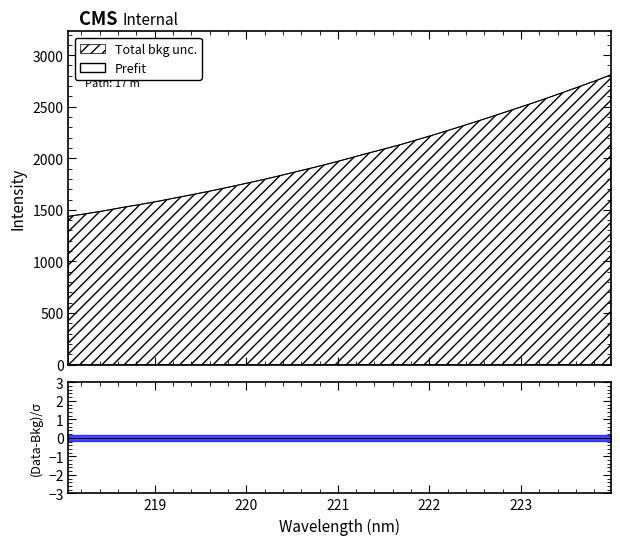

Reading left to right, transcribe all the data shown in this chart.

218.0596=1436.5	218.2508=1462.3	218.442=1489.8	218.6332=1520.6	218.8244=1549.3	219.0156=1579.4	219.2067=1612.4	219.3979=1645.2	219.589=1678.8	219.7801=1714.6	219.9712=1751.5	220.1623=1788.5	220.3533=1828.3	220.5444=1869.3	220.7354=1910.1	220.9264=1952.9	221.1174=1997.9	221.3083=2044.3	221.4993=2088.7	221.6902=2133.8	221.8812=2183.8	222.0721=2234.0	222.263=2286.4	222.4538=2339.6	222.6447=2394.2	222.8355=2450.1	223.0264=2506.4	223.2172=2562.6	223.408=2622.5	223.5987=2683.1	223.7895=2744.3	223.9802=2809.1